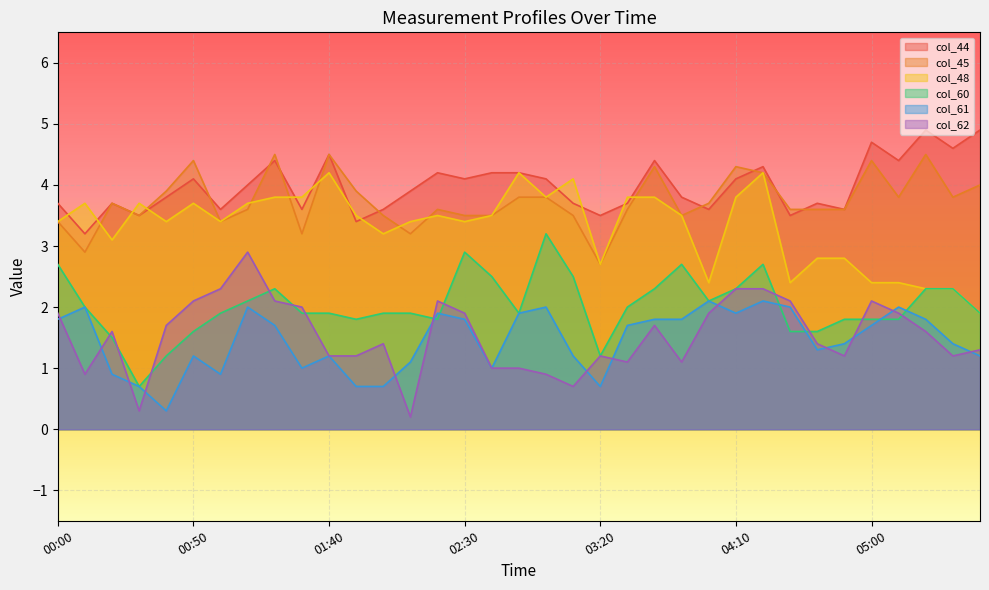

Where is col_60 nearest to the value 1?

00:40